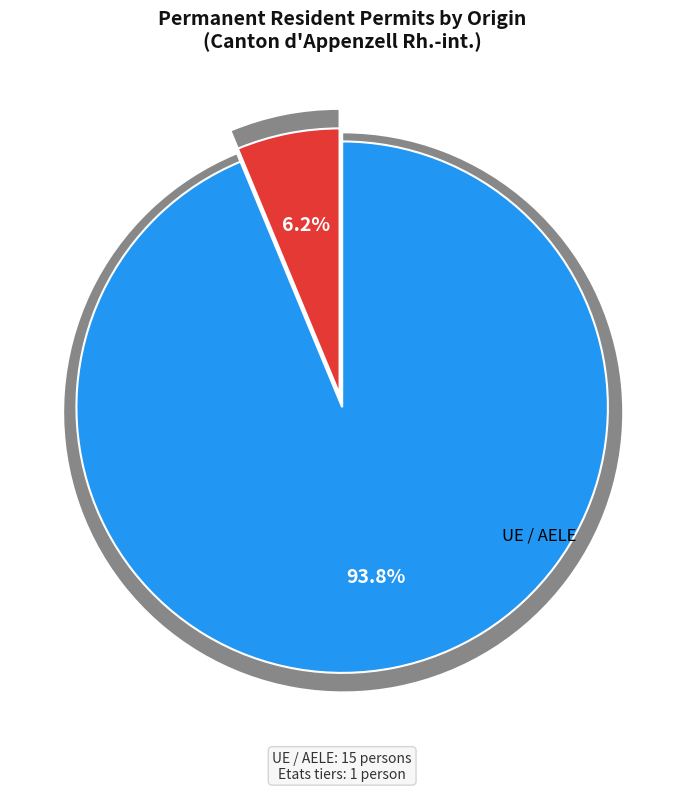

How many slices are in this pie chart?

2